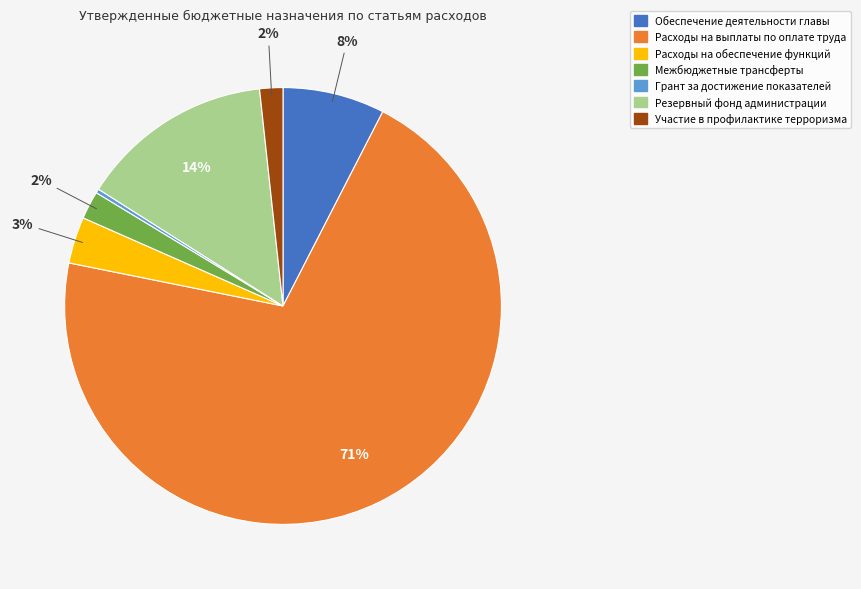

Is the sum of Межбюджетные трансферты and Расходы на обеспечение функций greater than half?

No